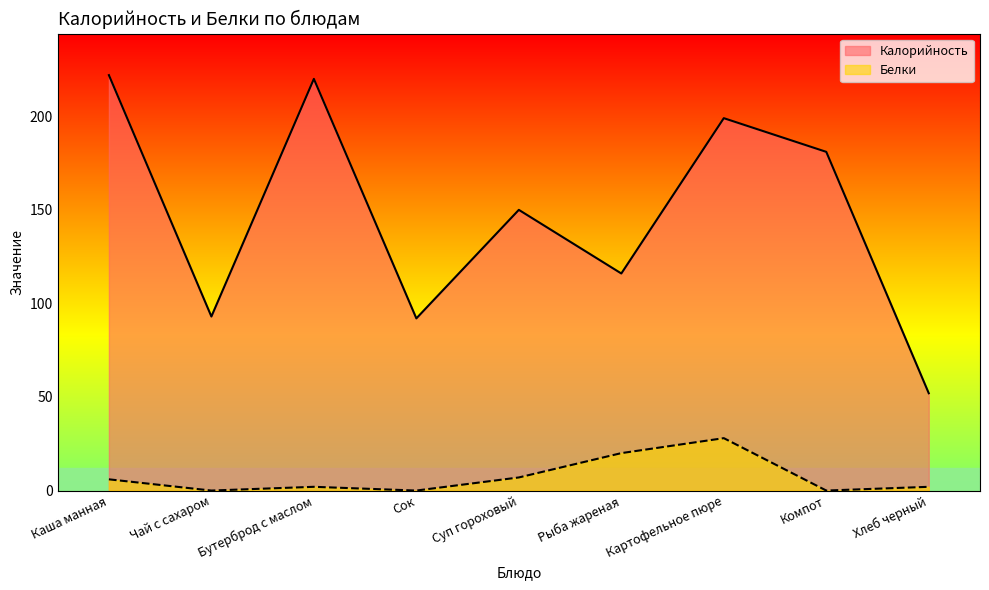

How many positive values does the Белки series have?

6